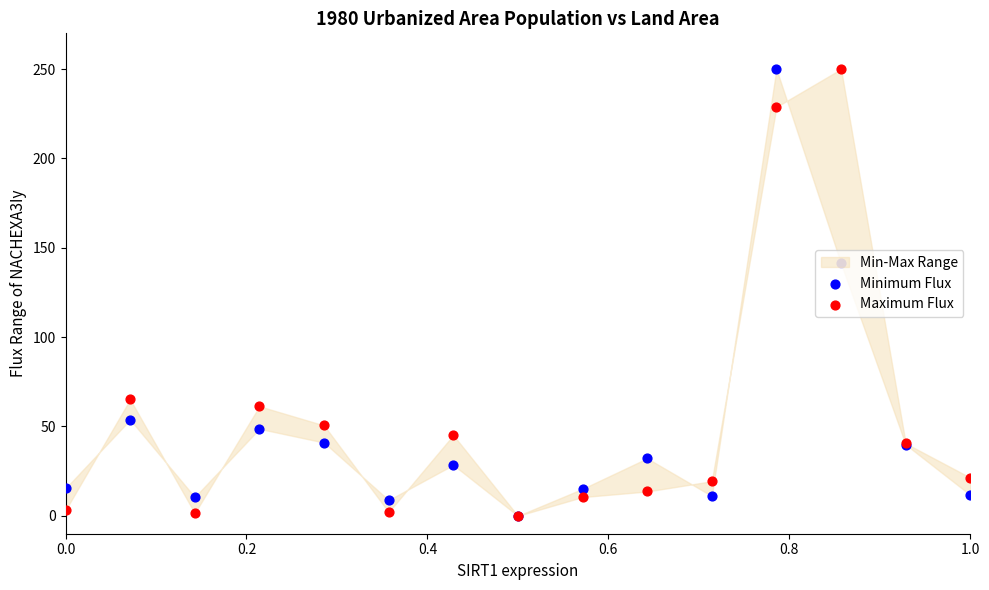

At how many categories does at least one series exceed 112?

2